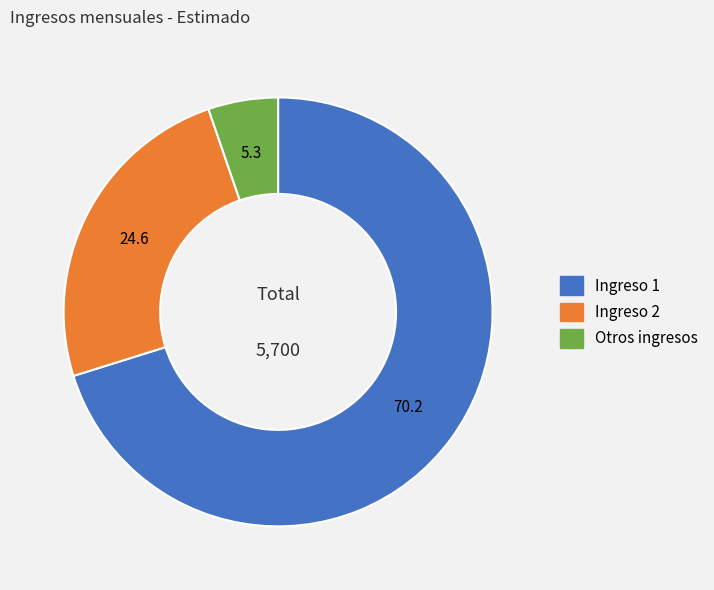

Approximately how many times larger is the value at Ingreso 1 compared to Ingreso 2?

2.9